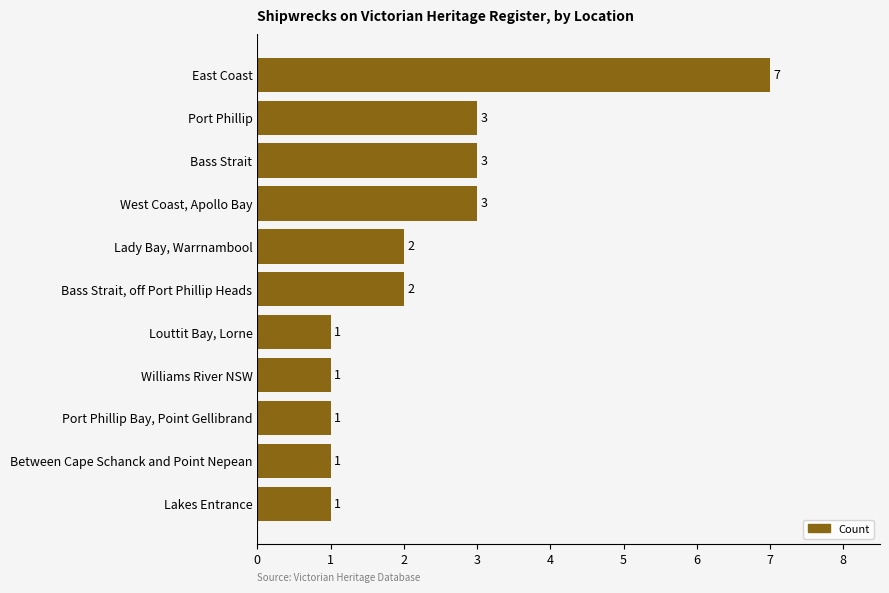

What is the difference between the maximum and second lowest values?

6